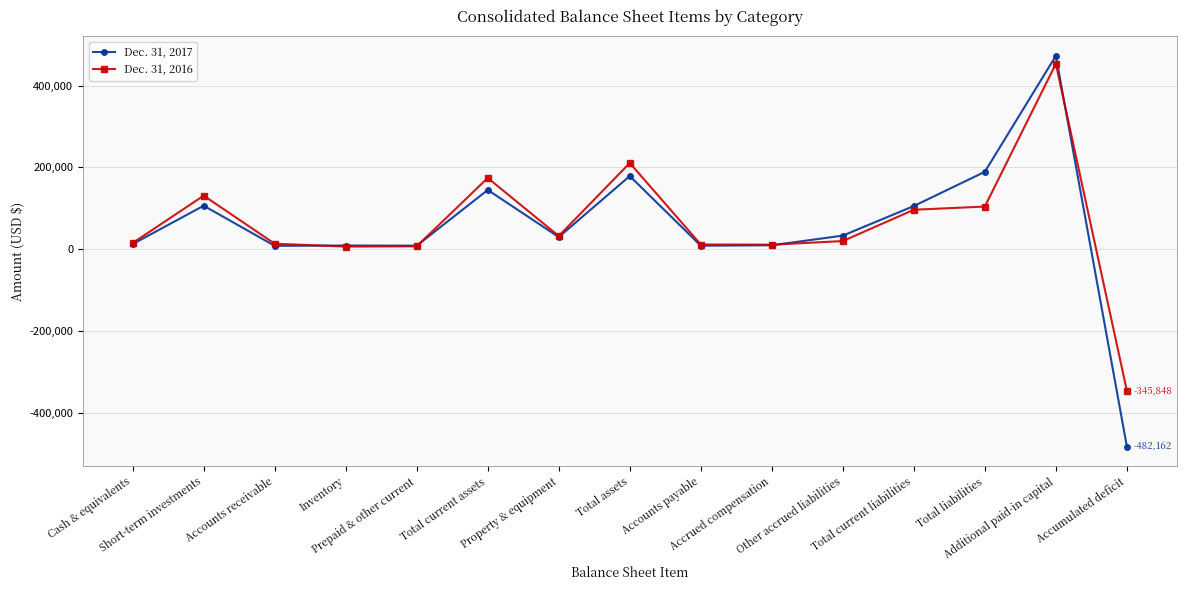

What is the total value across all series at Additional paid-in capital?

925596